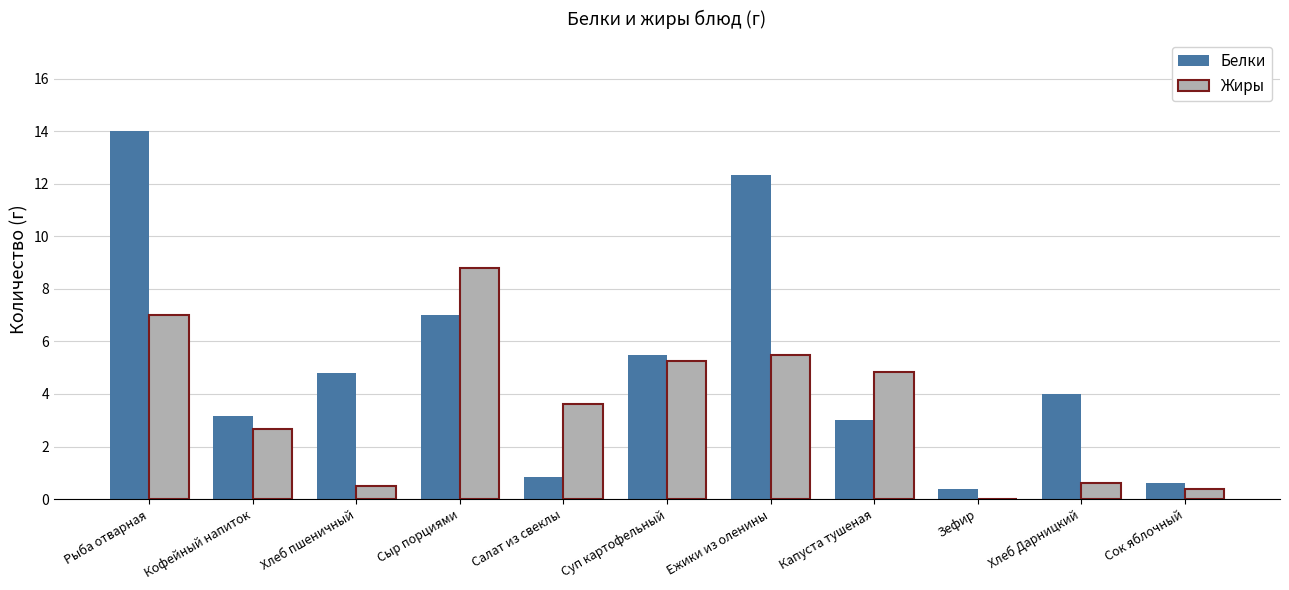

What is the difference between the Белки values at Капуста тушеная and Сыр порциями?

4.0